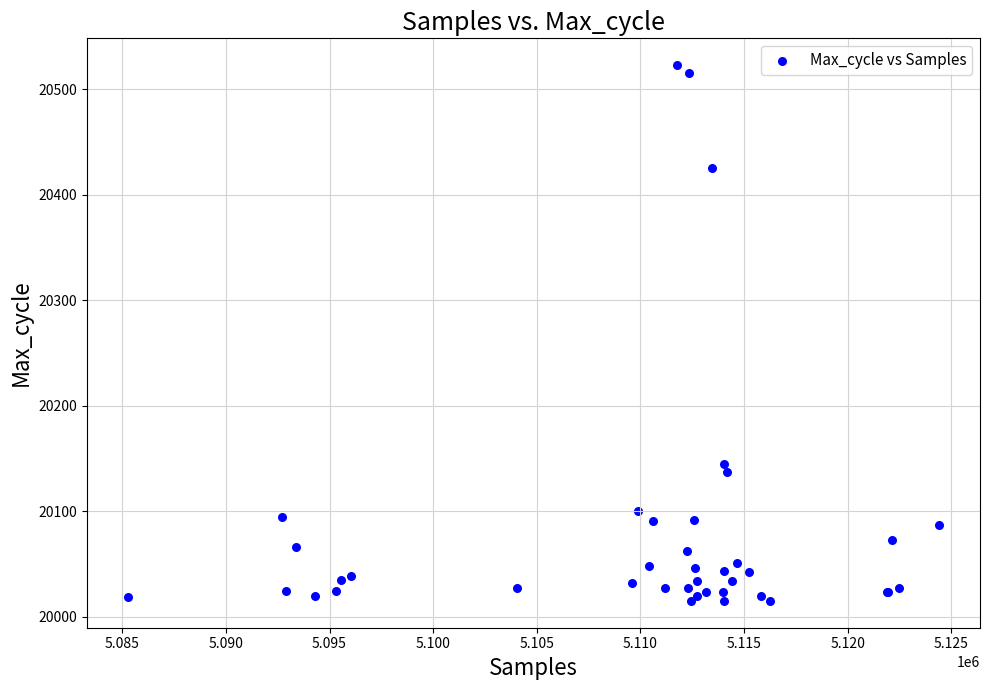

What Y value in the scatter plot is closest to 20269?

20145